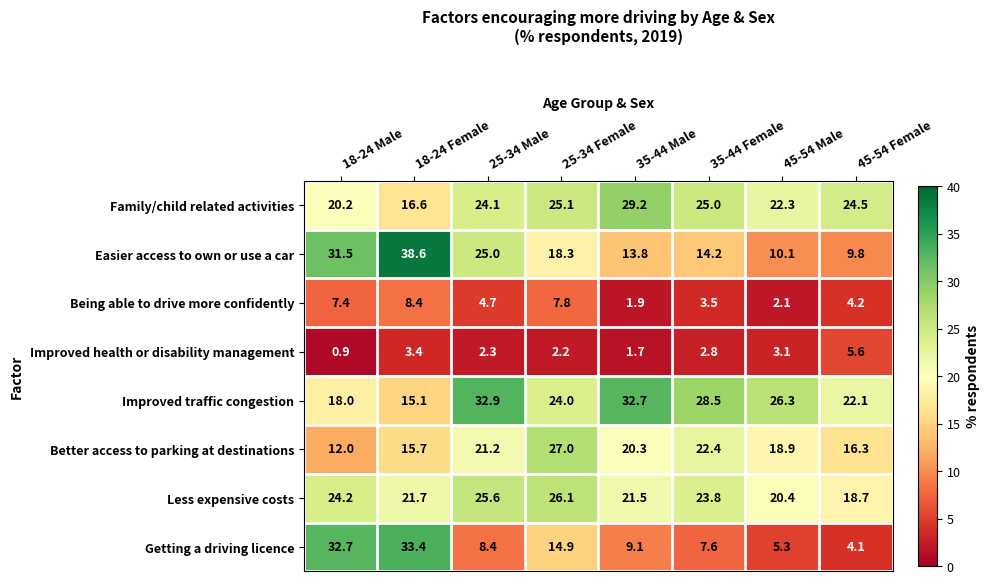

What is the difference between the Family/child related activities values at 25-34 Female and 45-54 Female?

0.6